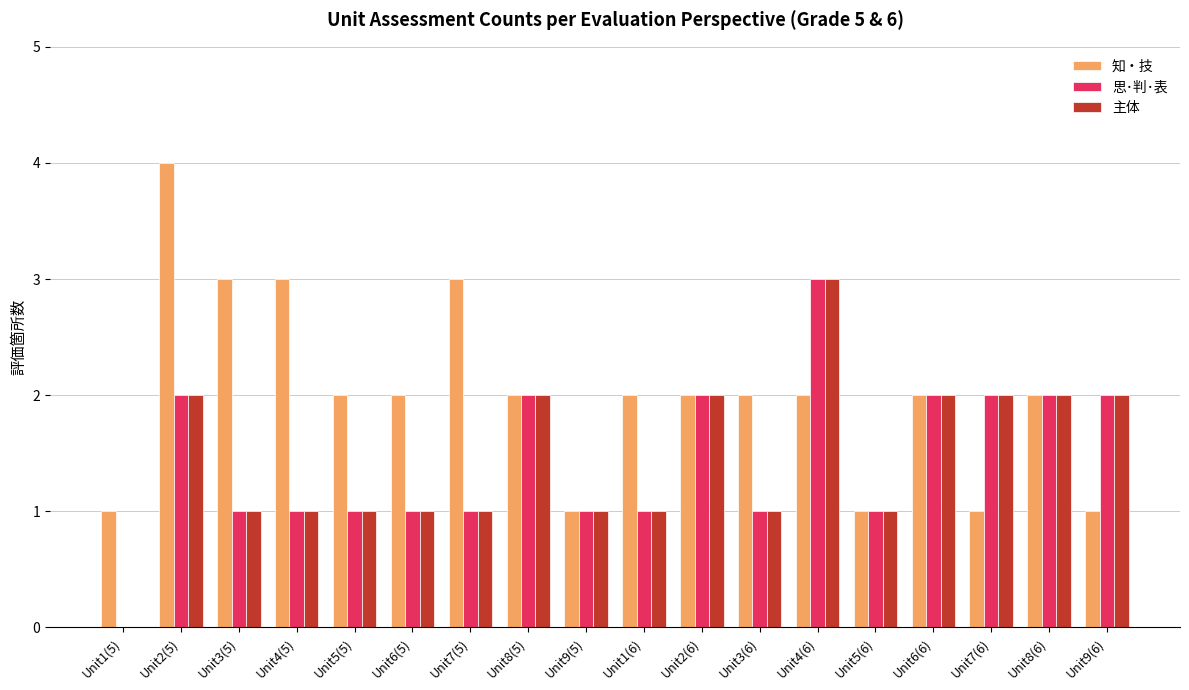

Is the value of 知・技 at Unit8(5) greater than the value of 主体 at Unit5(6)?

Yes